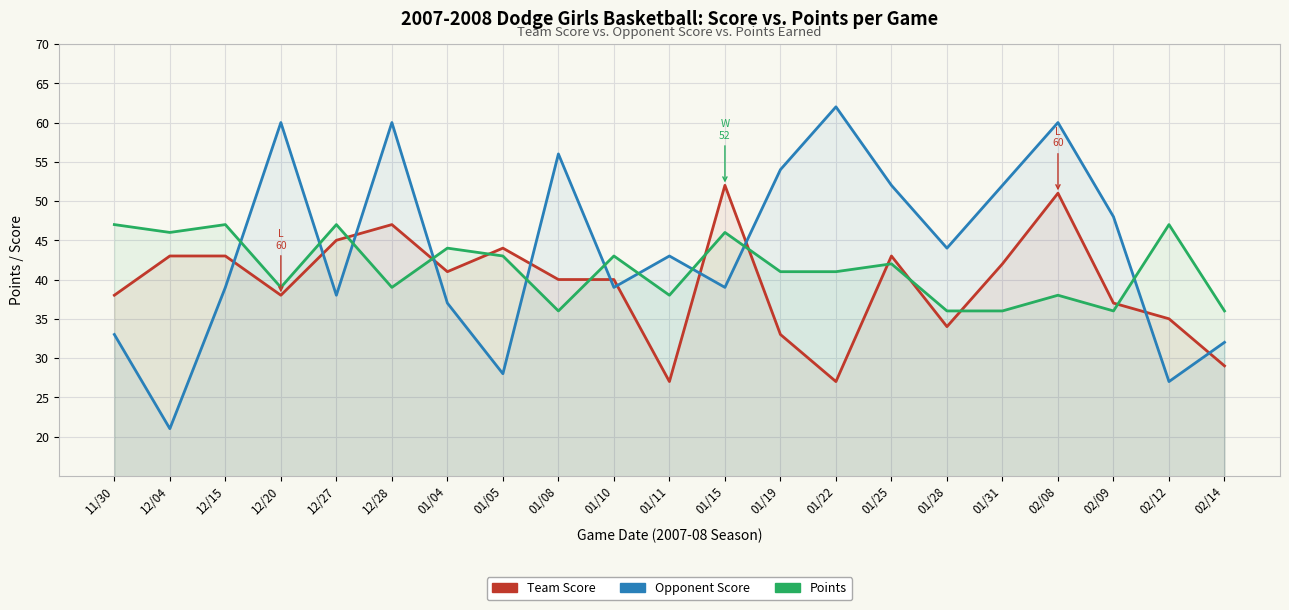

Read the Team Score value at 01/15.

52